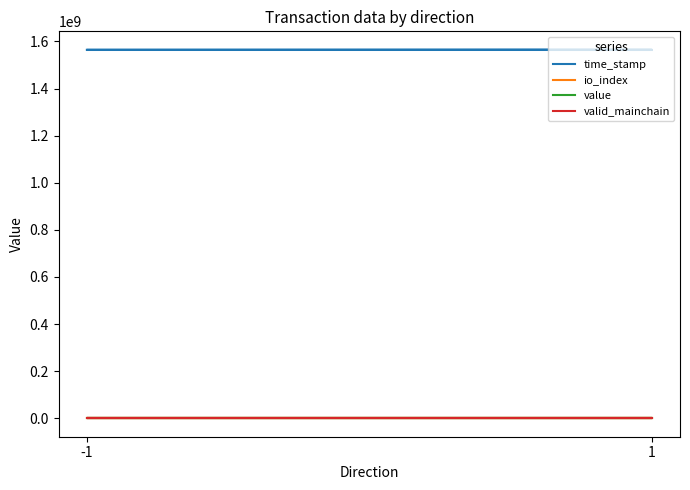

The valid_mainchain series shows 1.3 at -1. True or false?

False